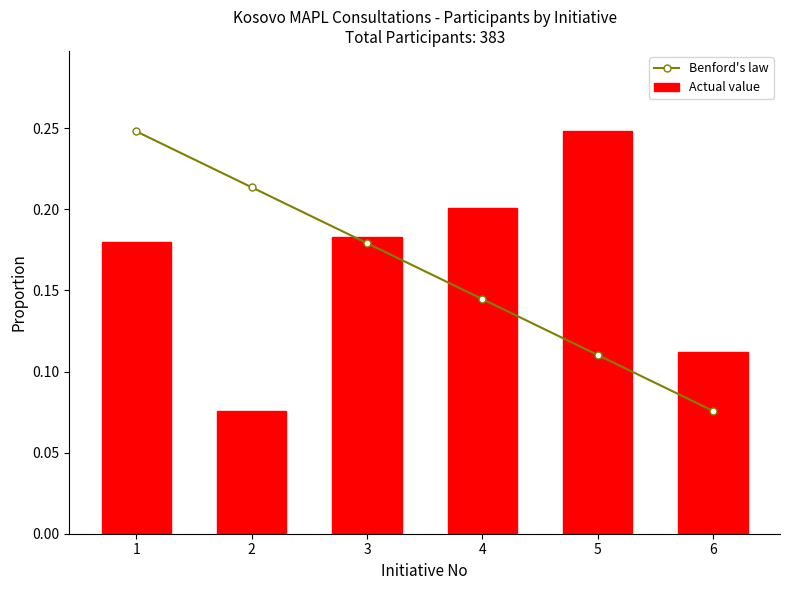

Which label corresponds to the largest value in the chart?

1